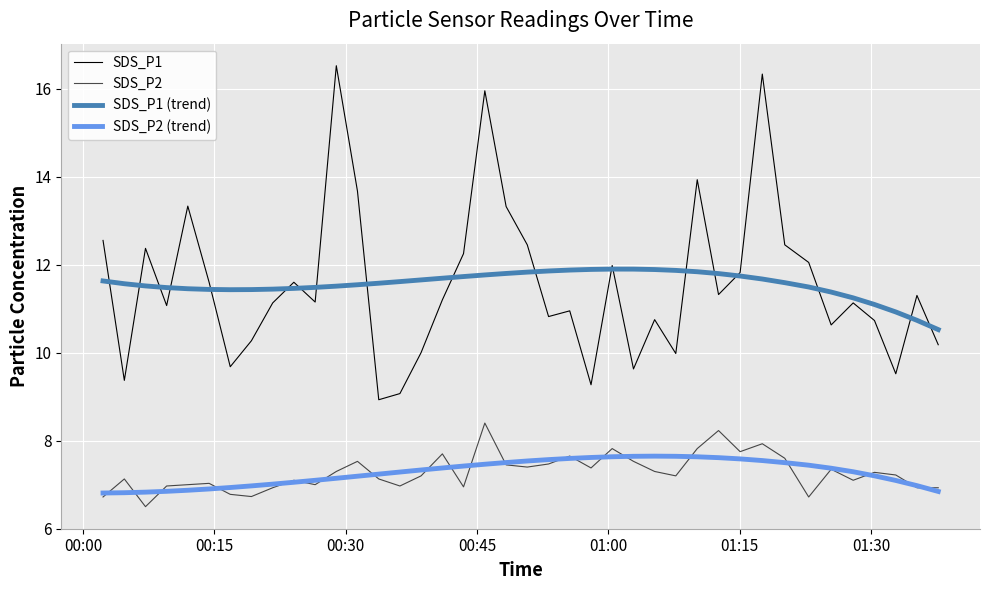

True or false: SDS_P2 has more than 2 interior local peaks.

True